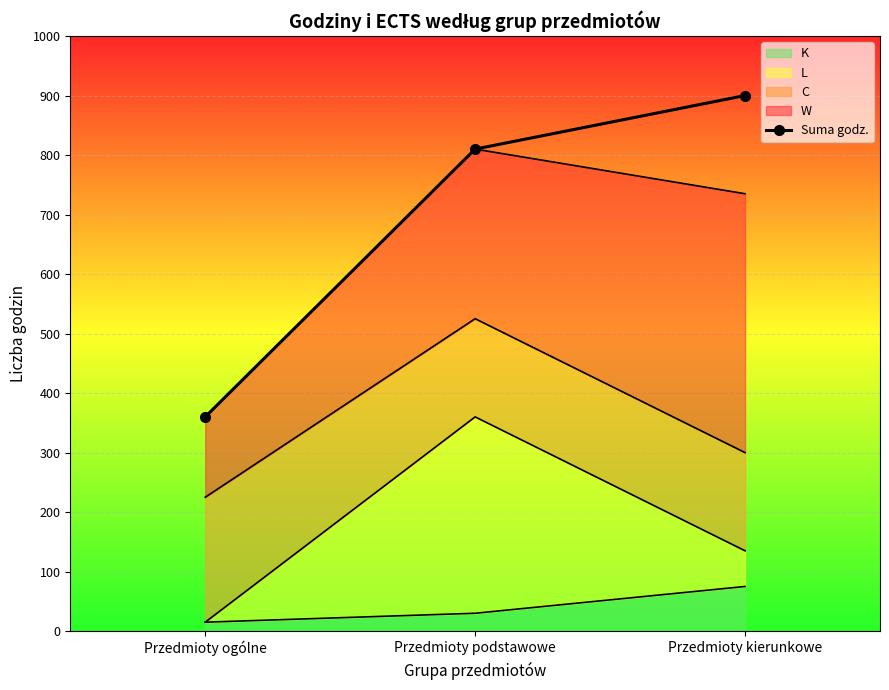

What is the maximum value shown in the chart?

900